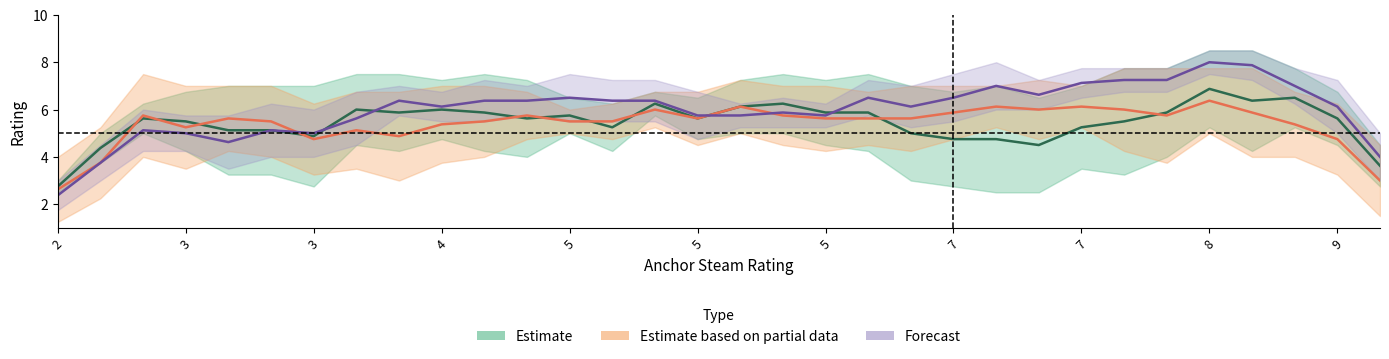

What is the difference between the maximum and second lowest values in the Estimate series?

3.2